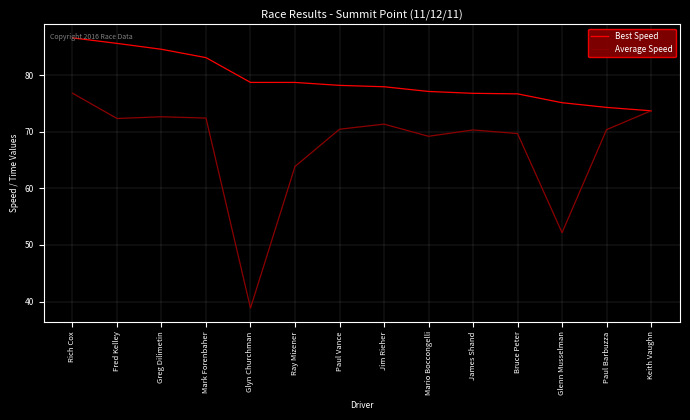

Which series has the largest range (max minus min)?

Average Speed